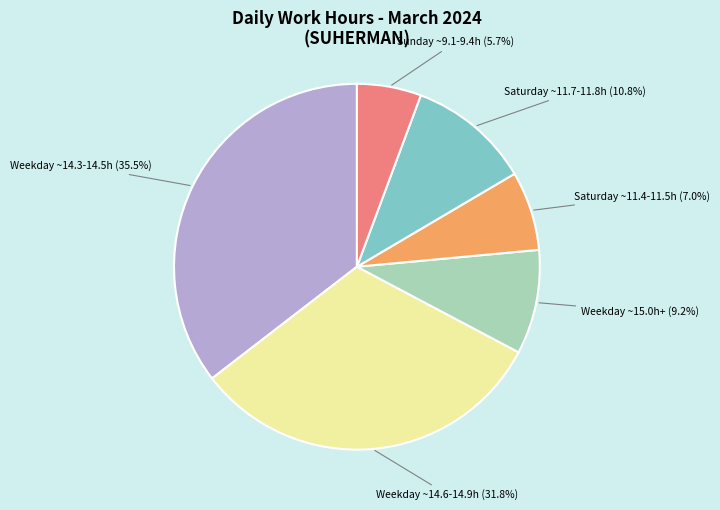

Between Weekday ~14.3-14.5h and Saturday ~11.7-11.8h, which is larger?

Weekday ~14.3-14.5h